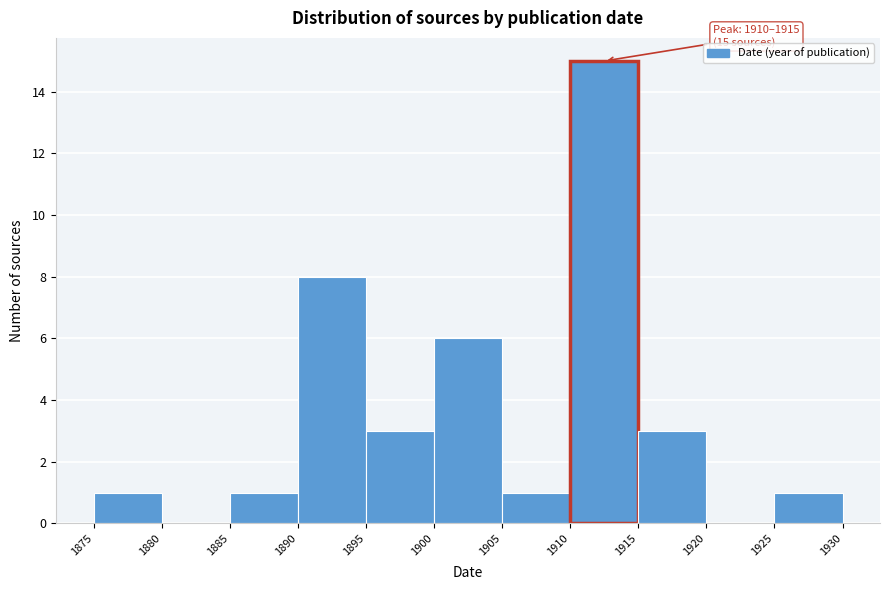

Over which range of the x-axis is the bar tallest?

1910 to 1915